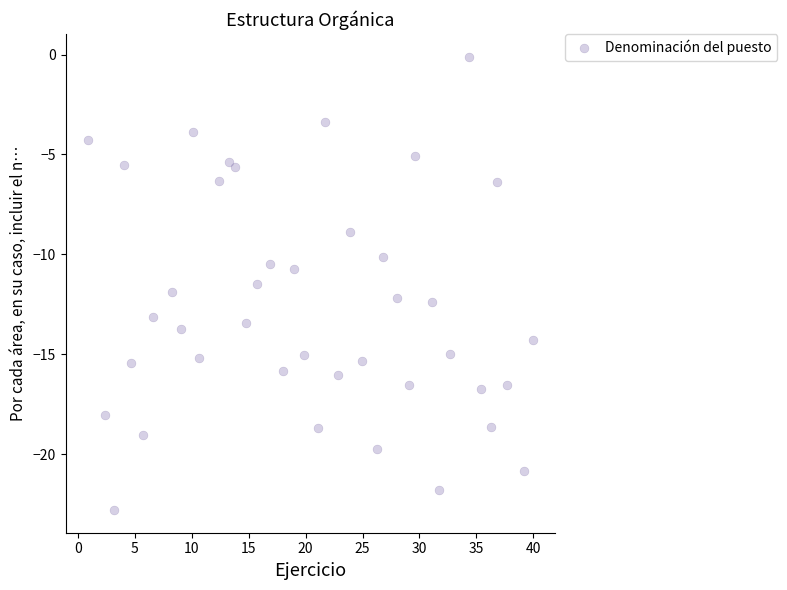

What is the range of X values (max minus min)?

39.1